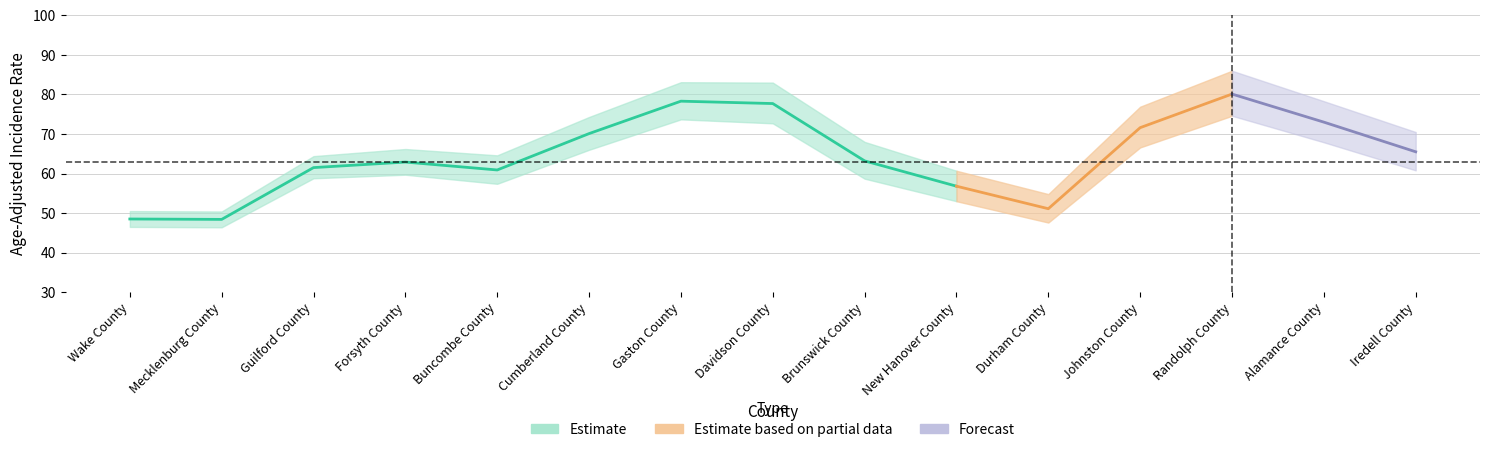

At which category does upper_ci reach its first local peak?

Forsyth County